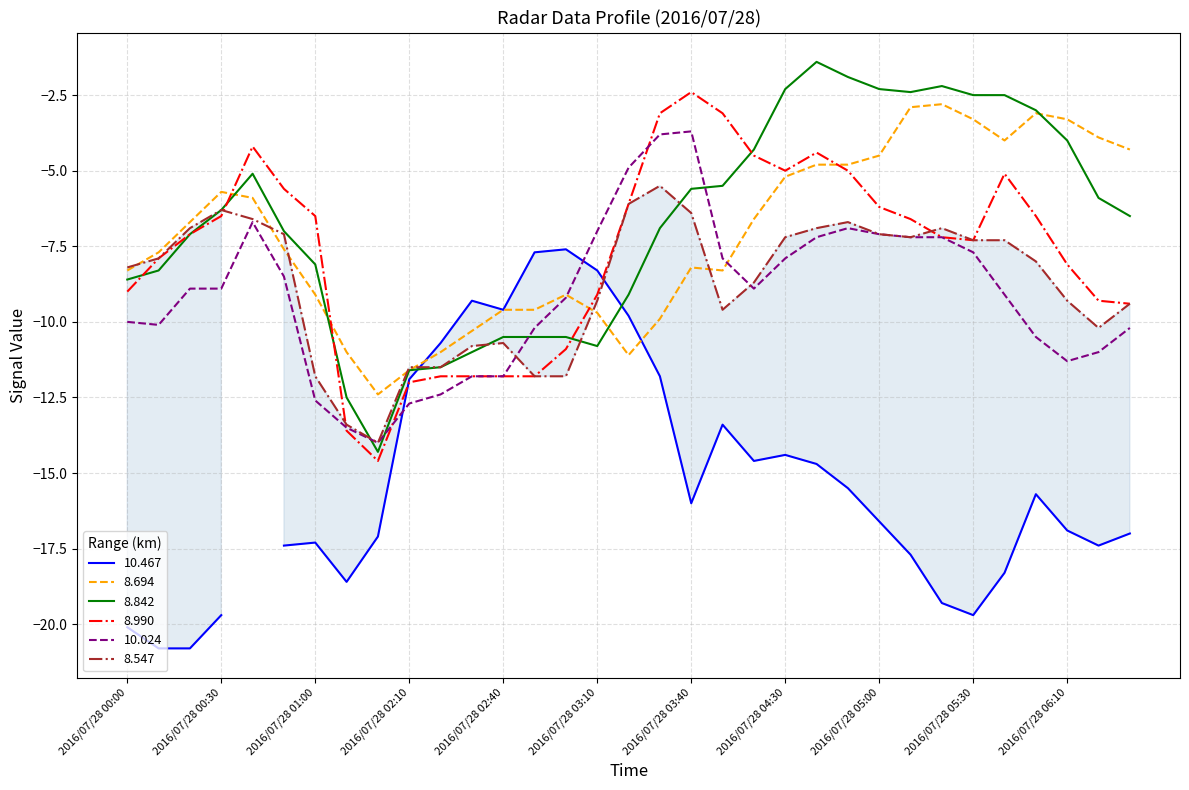

What is the label of the 27th point from the right?

2016/07/28 01:00